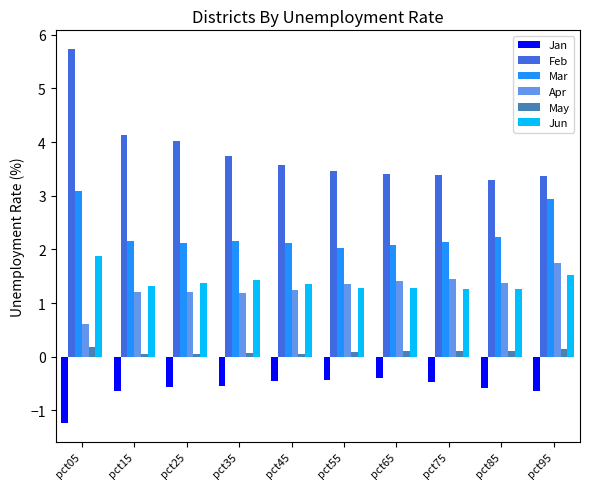

What is the sum of the Jun values at pct85 and pct55?

2.5